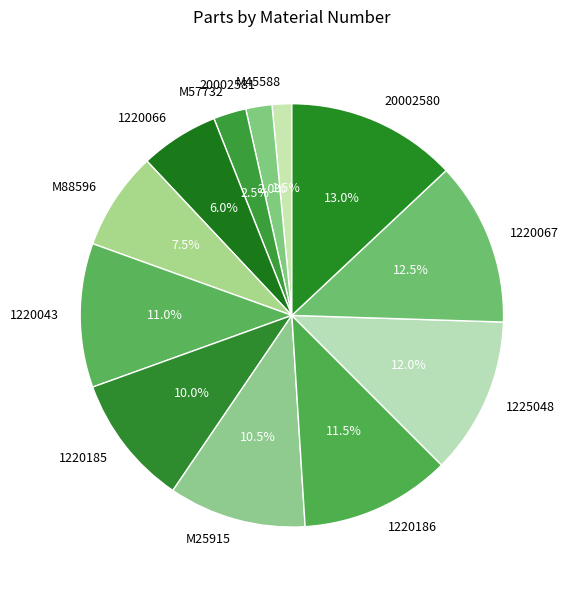

To the nearest percent, what percentage of the pie is 1220043?

11%